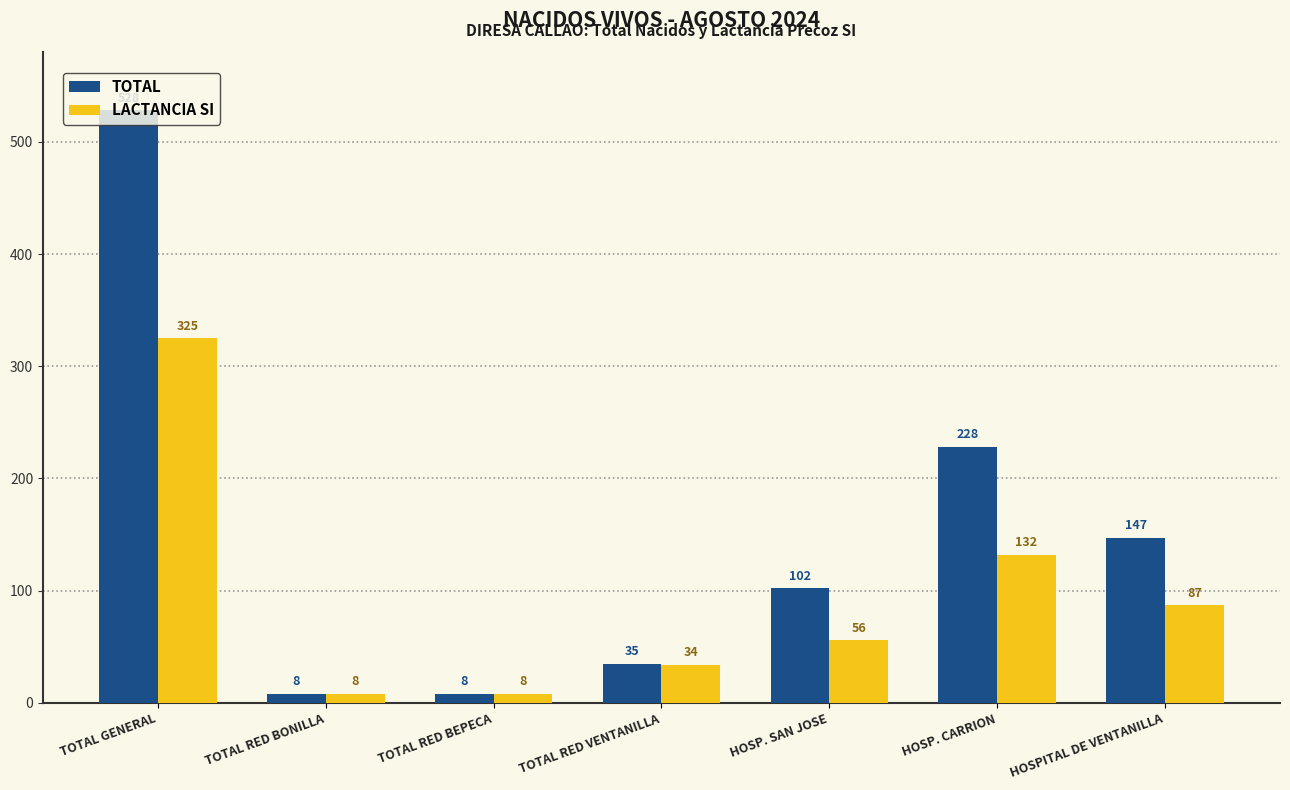

How many data points does each series have?

7